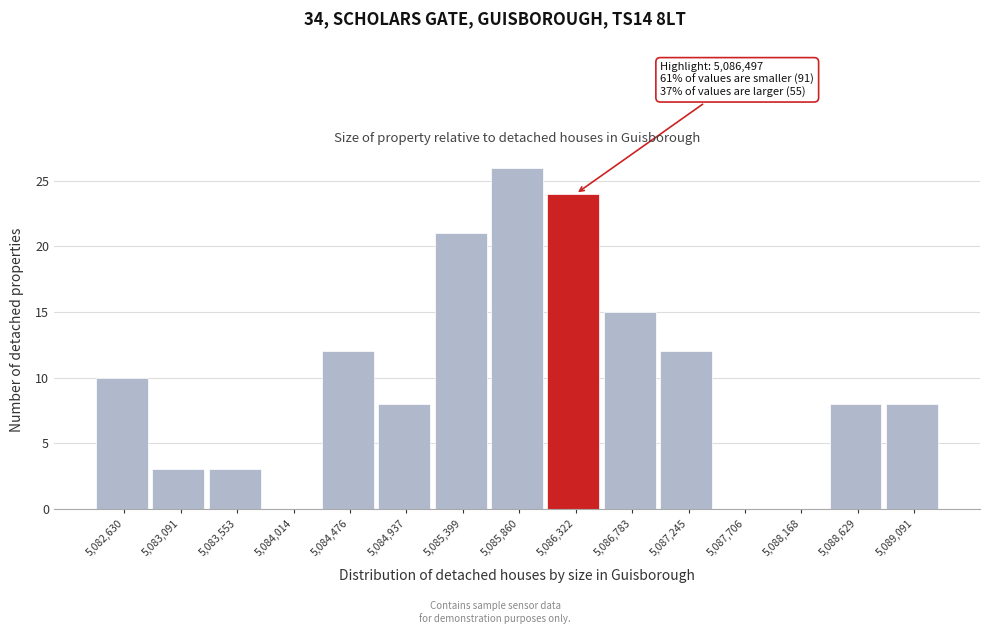

Reading left to right, extract all data points from this chart.

5,082,630=10	5,083,091=3	5,083,553=3	5,084,014=0	5,084,476=12	5,084,937=8	5,085,399=21	5,085,860=26	5,086,322=24	5,086,783=15	5,087,245=12	5,087,706=0	5,088,168=0	5,088,629=8	5,089,091=8